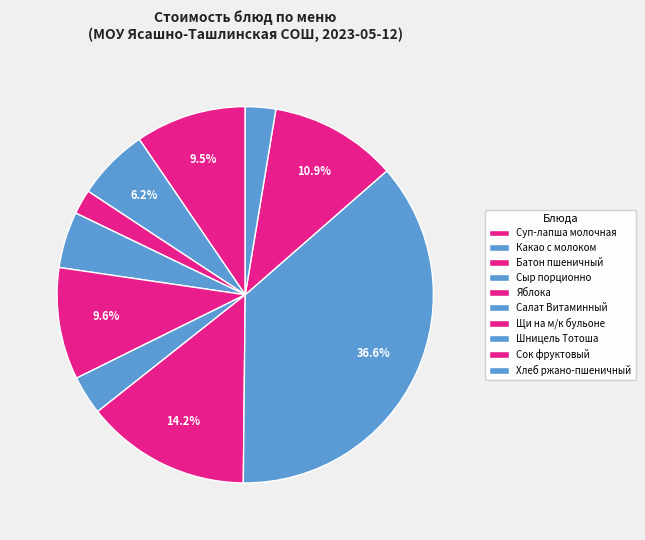

How many segments does this pie chart have?

10